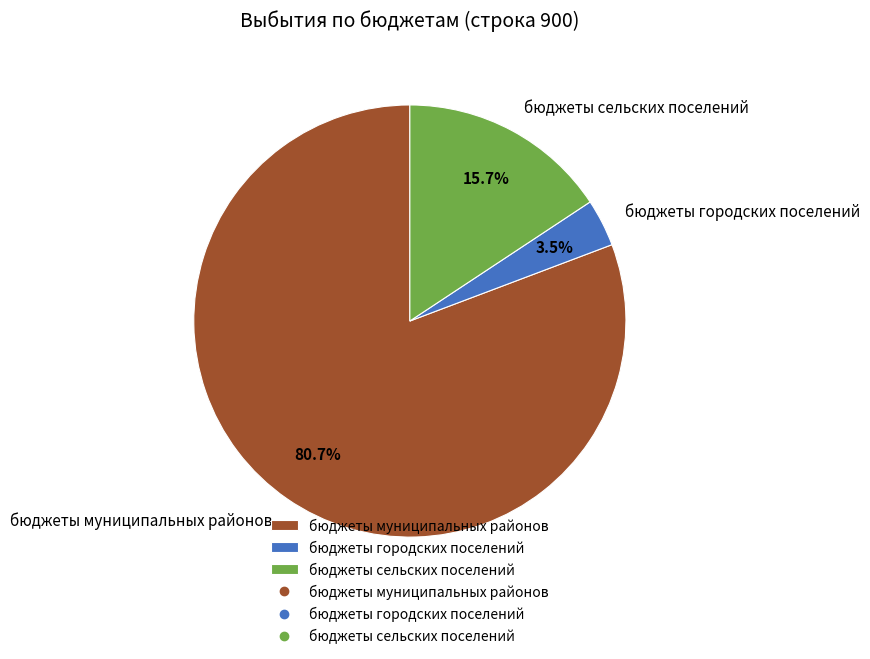

Which slice is the largest?

бюджеты муниципальных районов